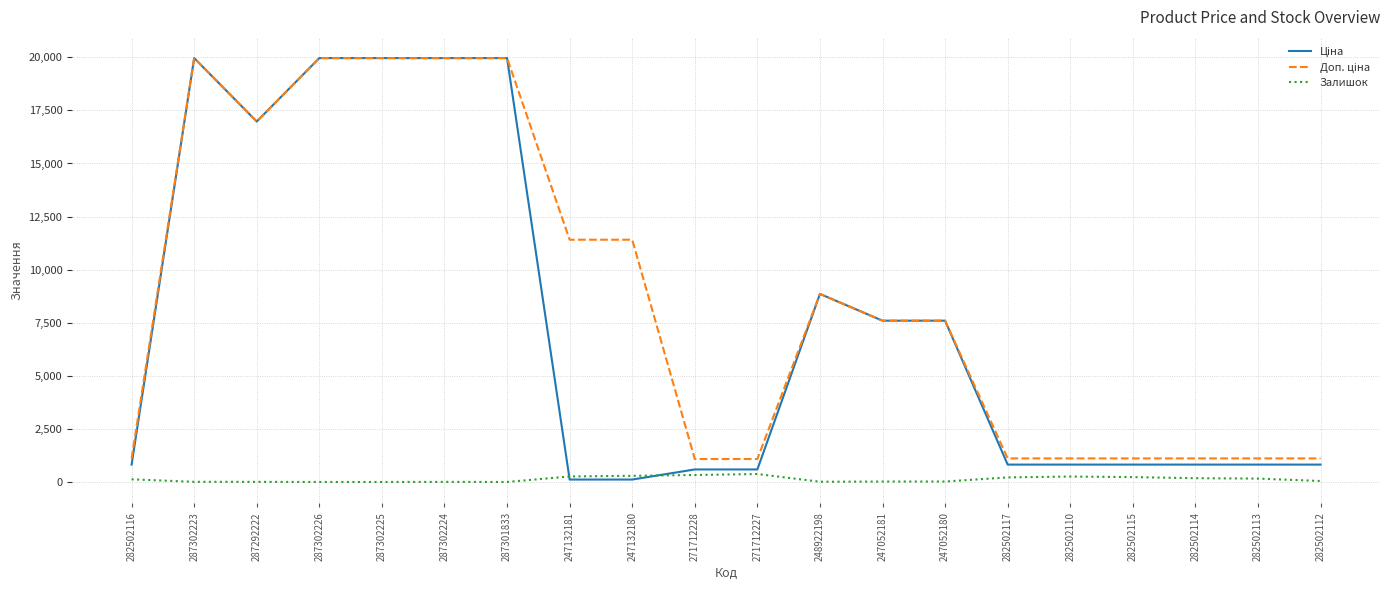

True or false: Залишок has a value of 178.0 at 282502114.

True